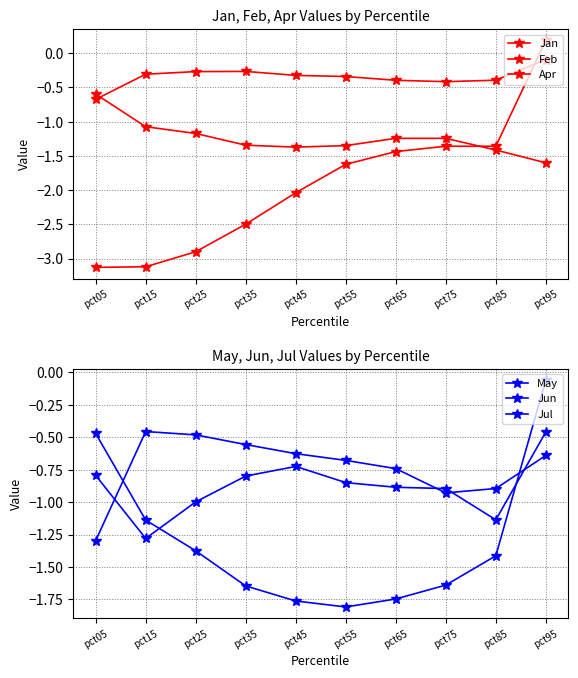

In Jan, how many points are higher than both neighbors (excluding endpoints)?

1